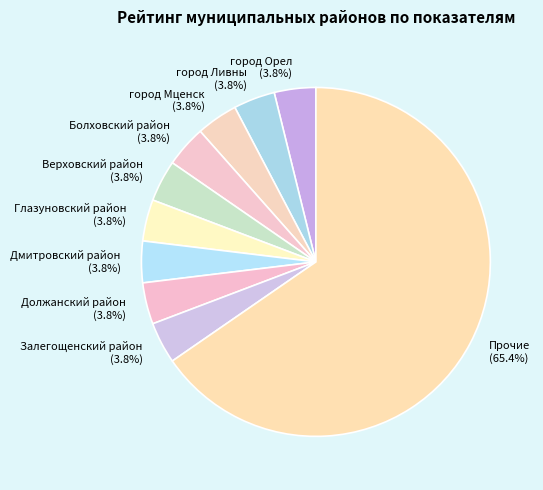

Which category has the biggest portion of the pie?

Прочие